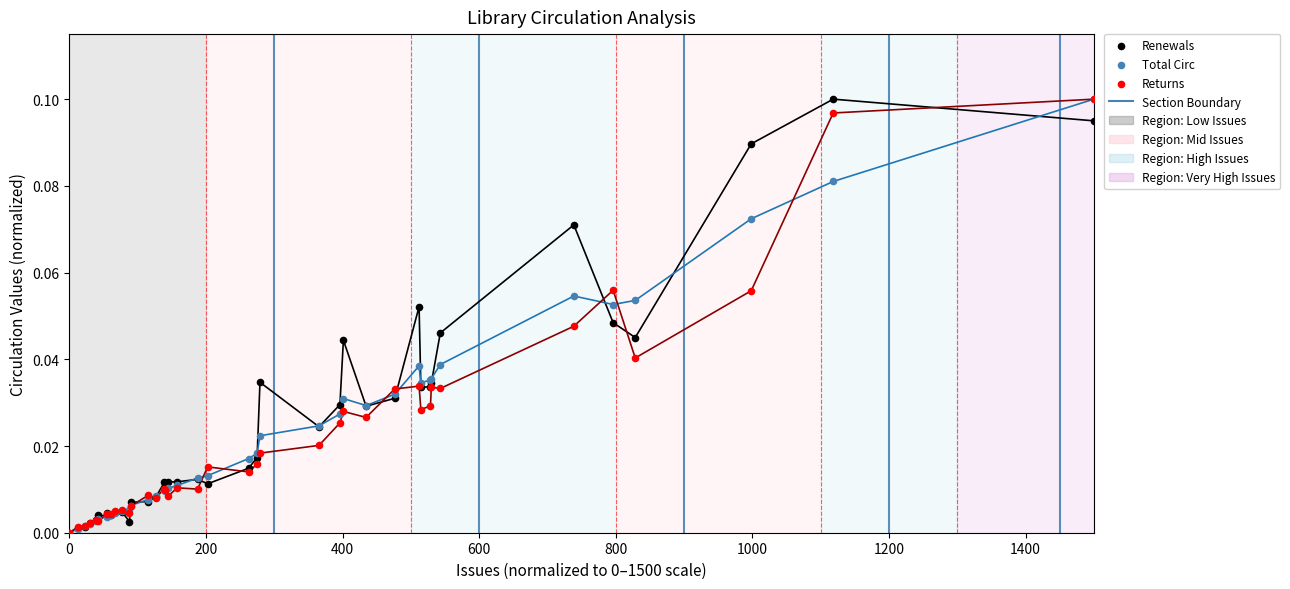

Which series contains the highest Y value?

Renewals